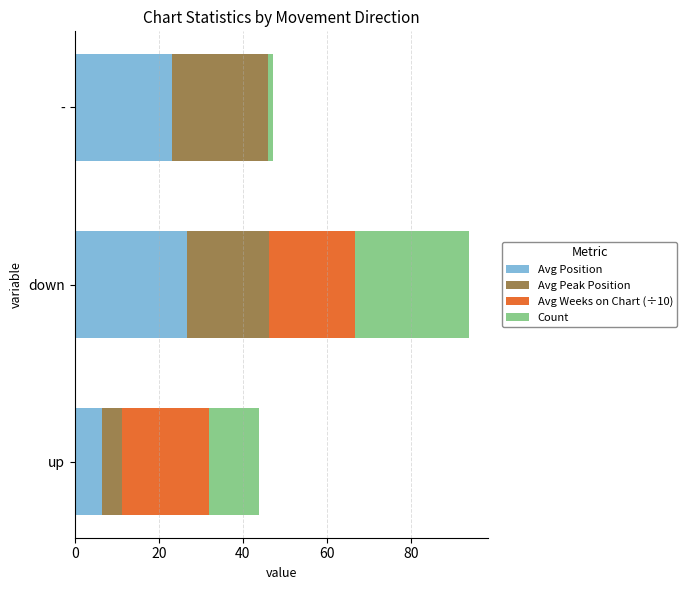

The value of Avg Position at - is 6.8. True or false?

False